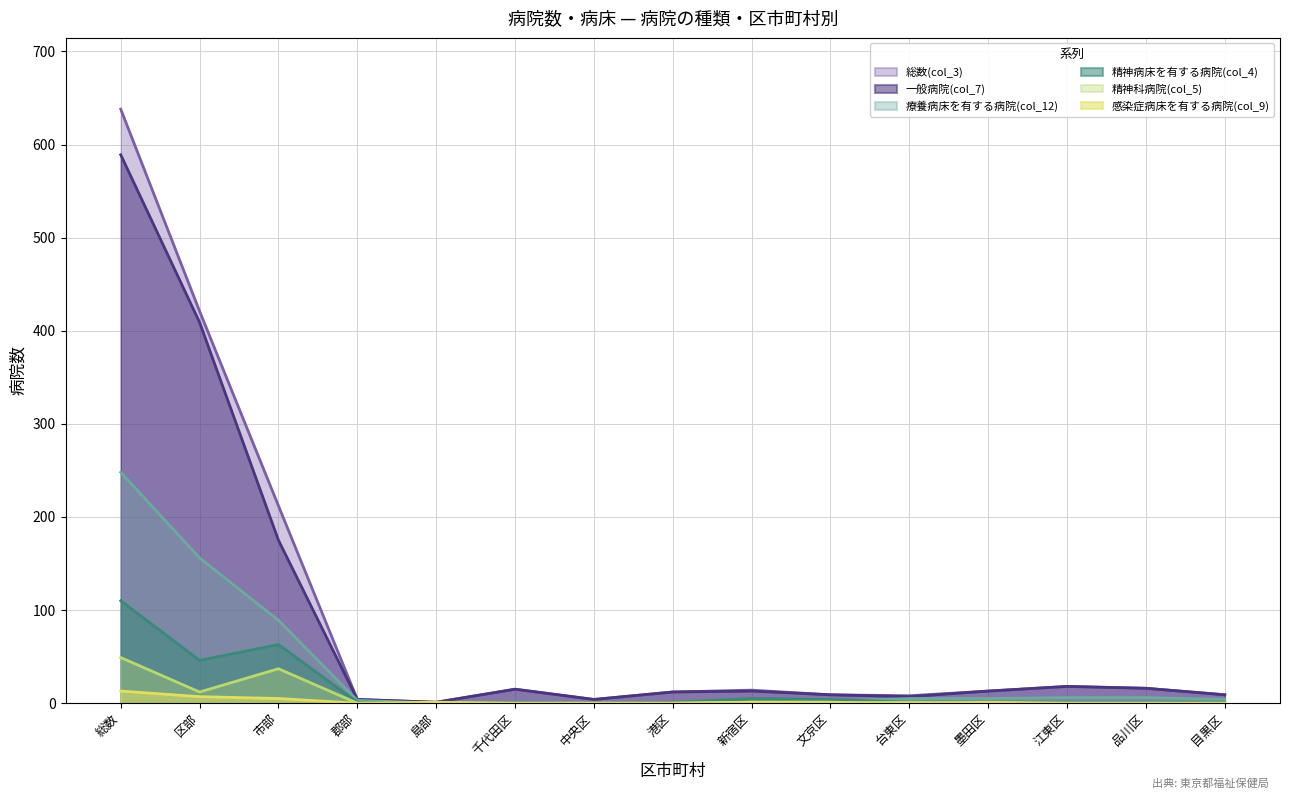

Between 台東区 and 品川区, which is larger?

品川区